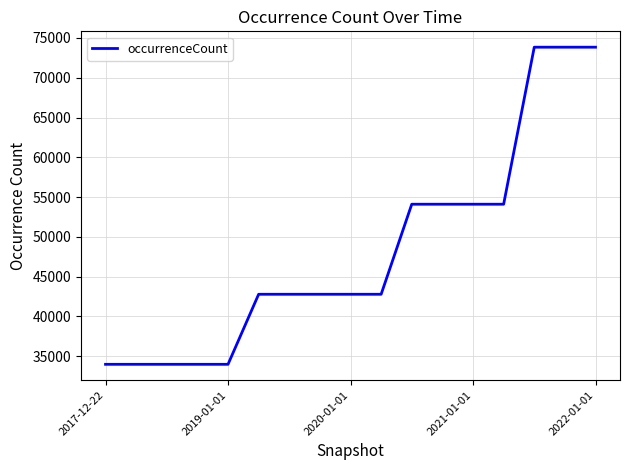

What is the difference between the maximum and minimum values?

39849